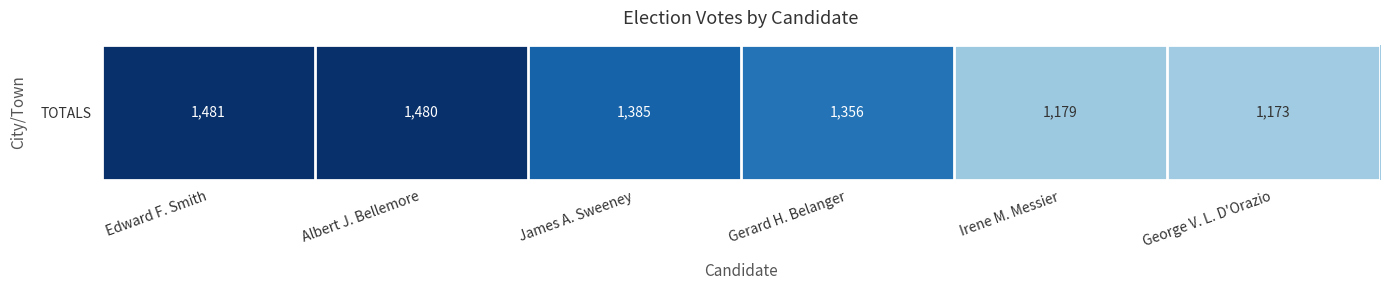

What is the average value?

1342